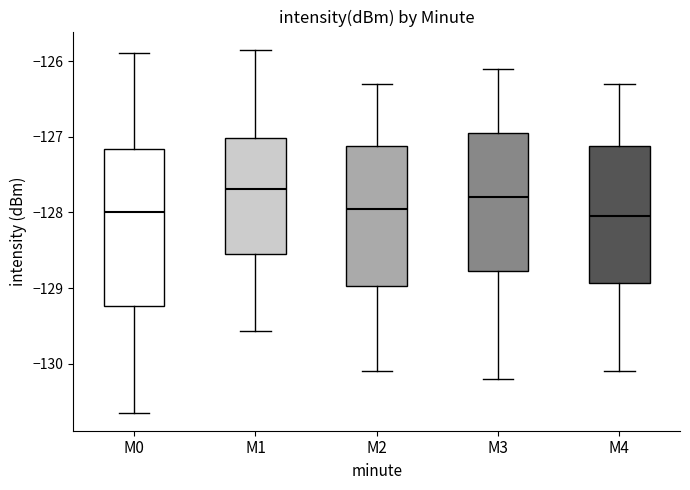

Where does the upper whisker of the box for M1 end on the y-axis? The values are not printed on the chart, so give them approximately, as read against the axis.

-125.8